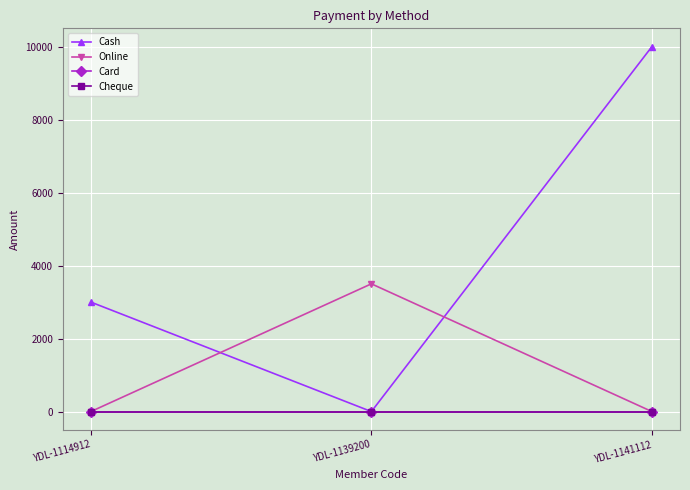

Is this an area chart (filled region under the line)?

No